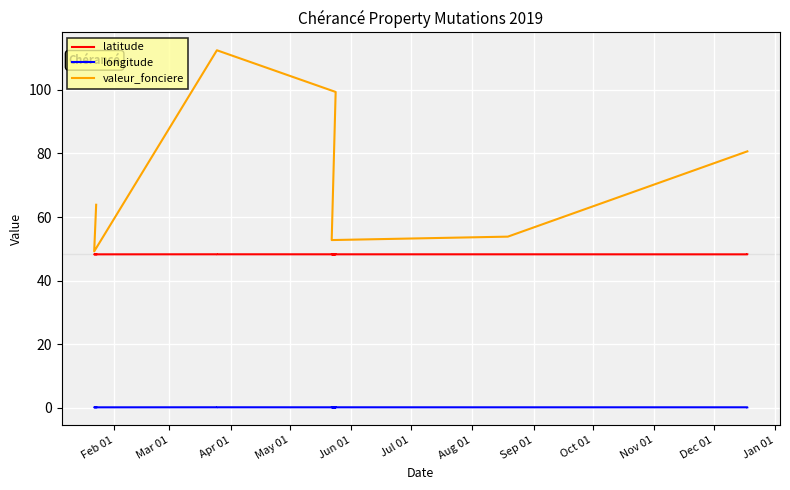

Which series has the largest total across all categories?

valeur_fonciere